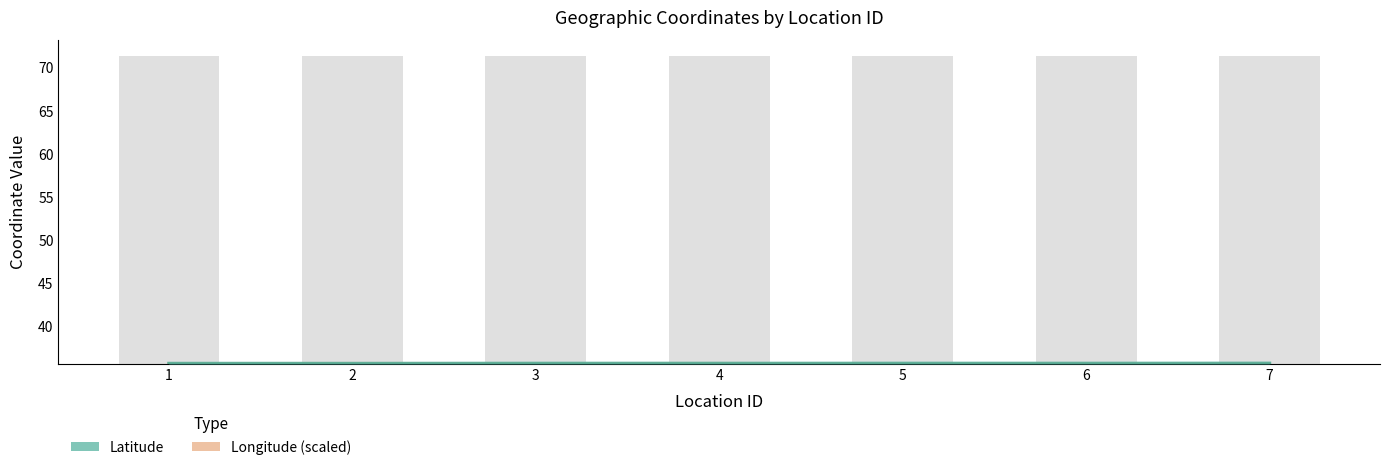

At which category does the chart reach its minimum across all series?

2